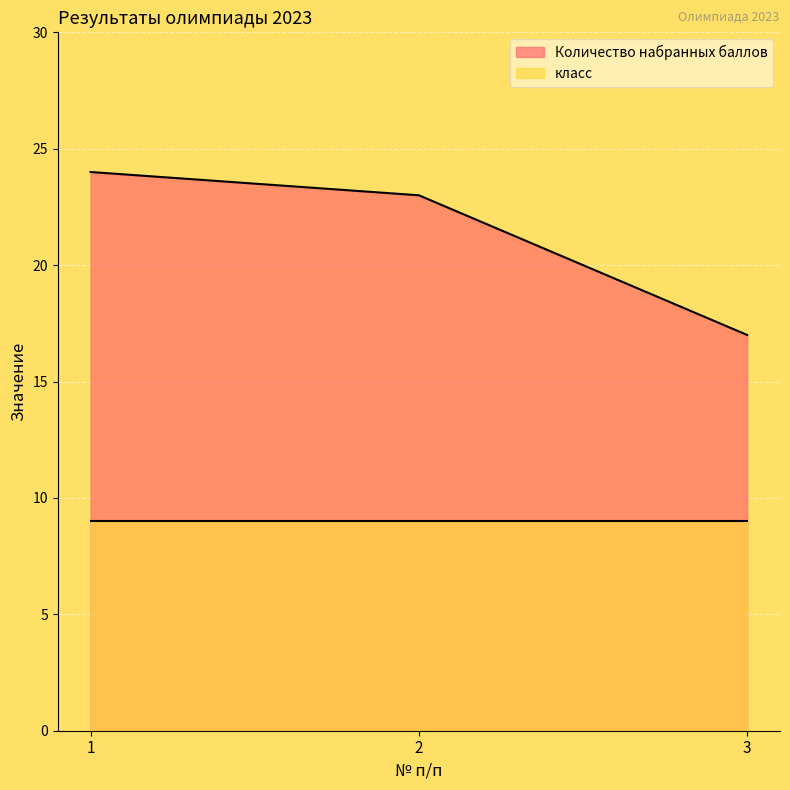

What is the change in value from 2 to 3?

-6